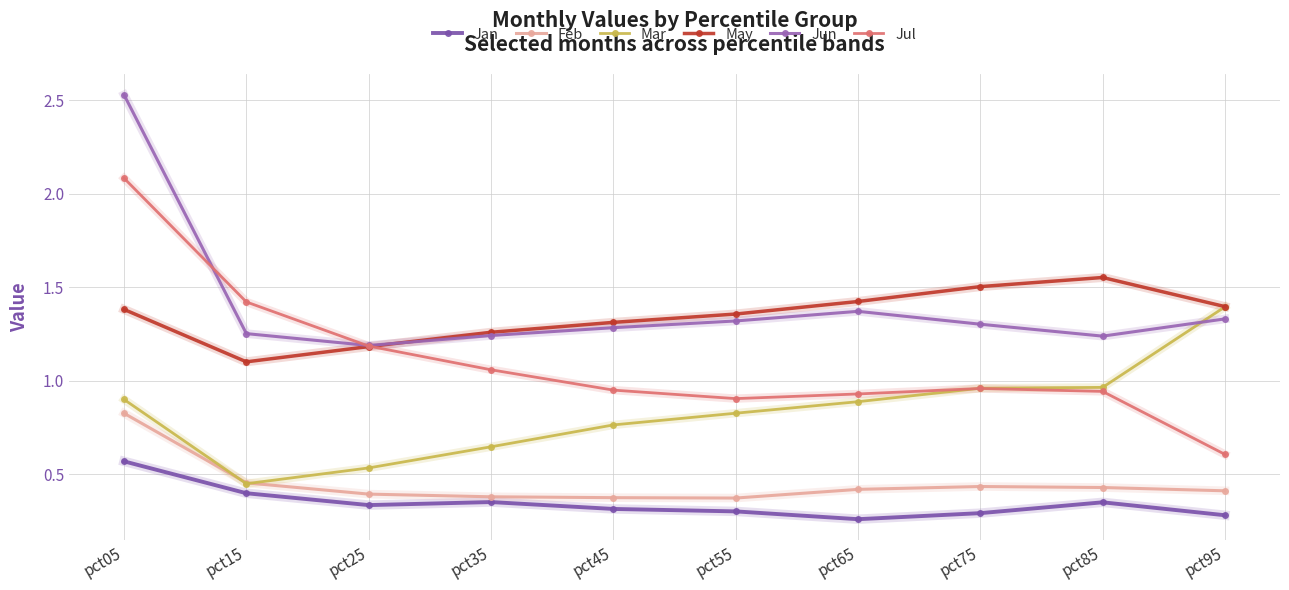

Does the chart have visible grid lines?

Yes